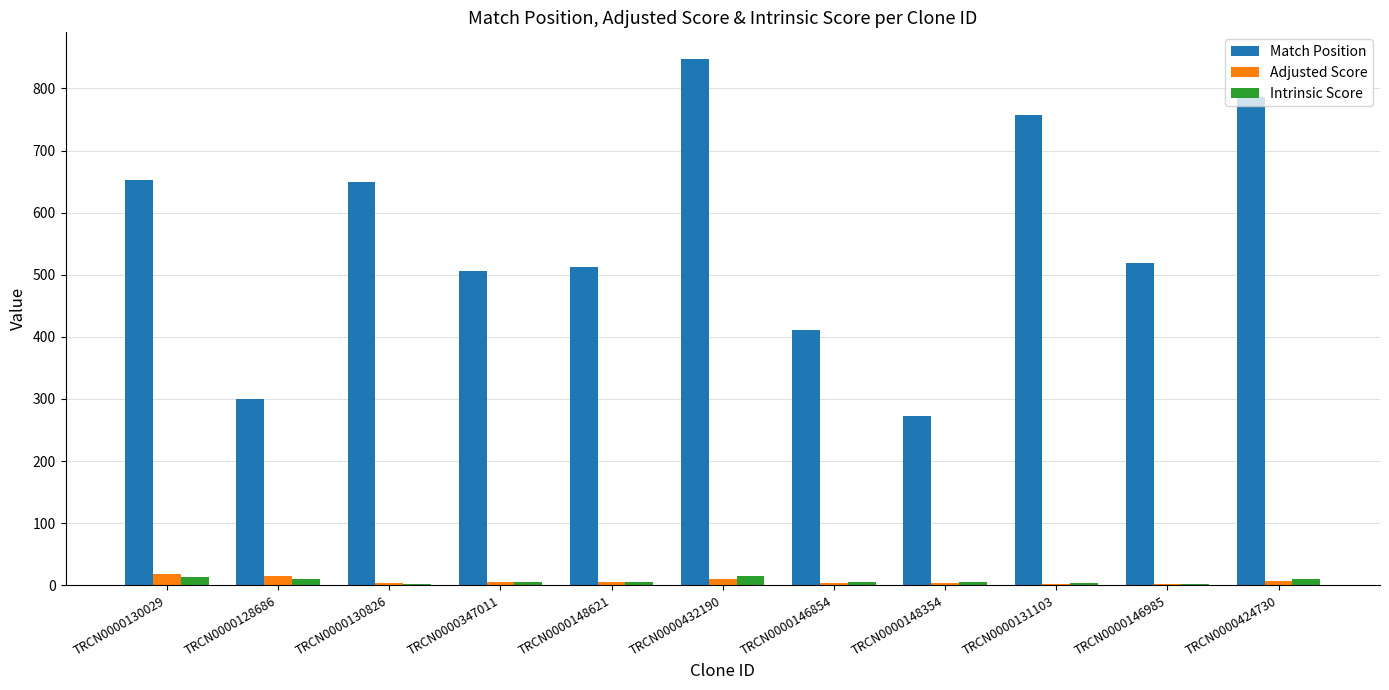

Between TRCN0000128686 and TRCN0000146985, which series saw the biggest shift?

Match Position